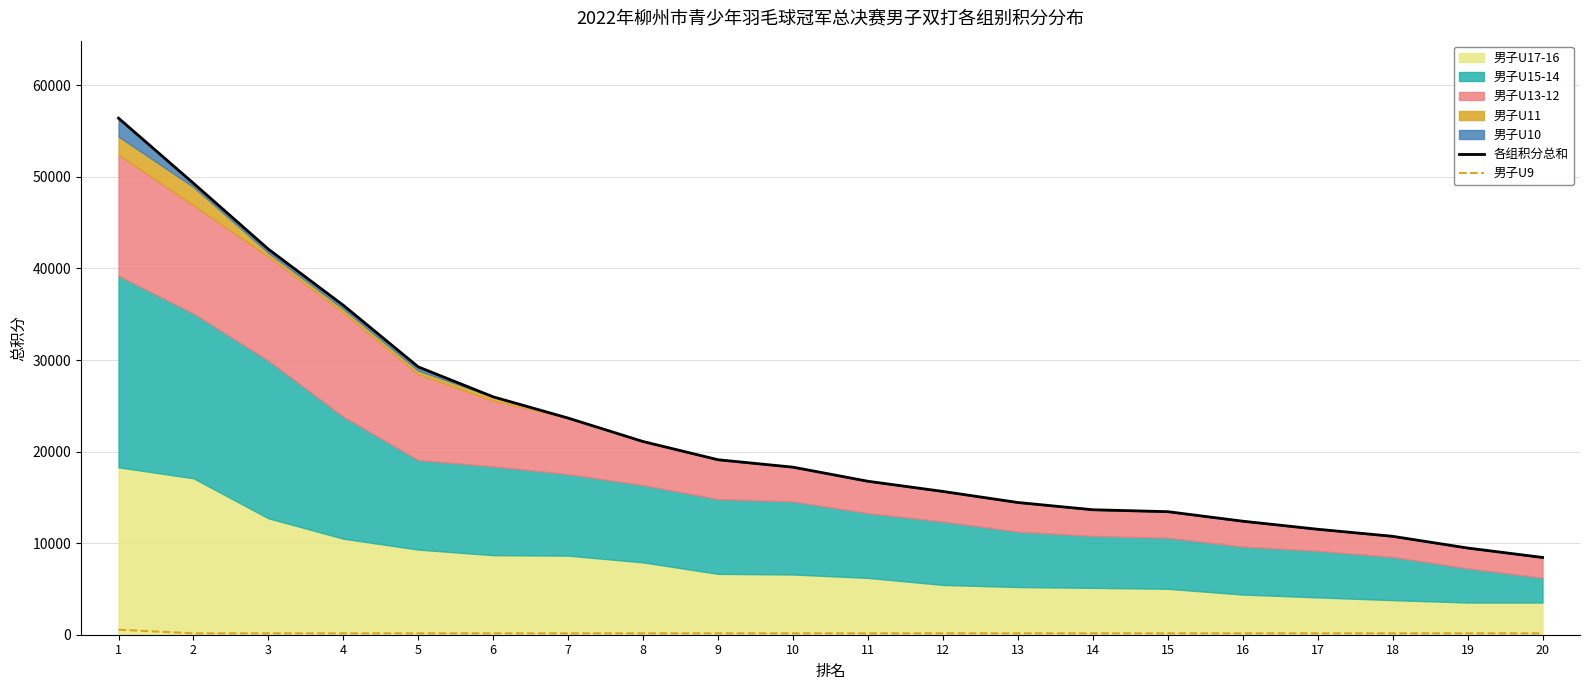

True or false: 各组积分总和 and 男子U9 intersect in this chart.

False